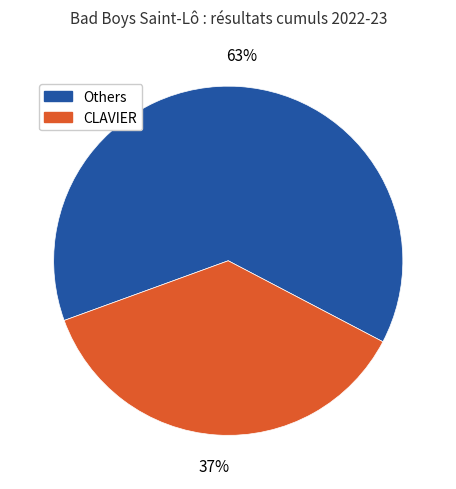

Count the number of slices in the pie.

2